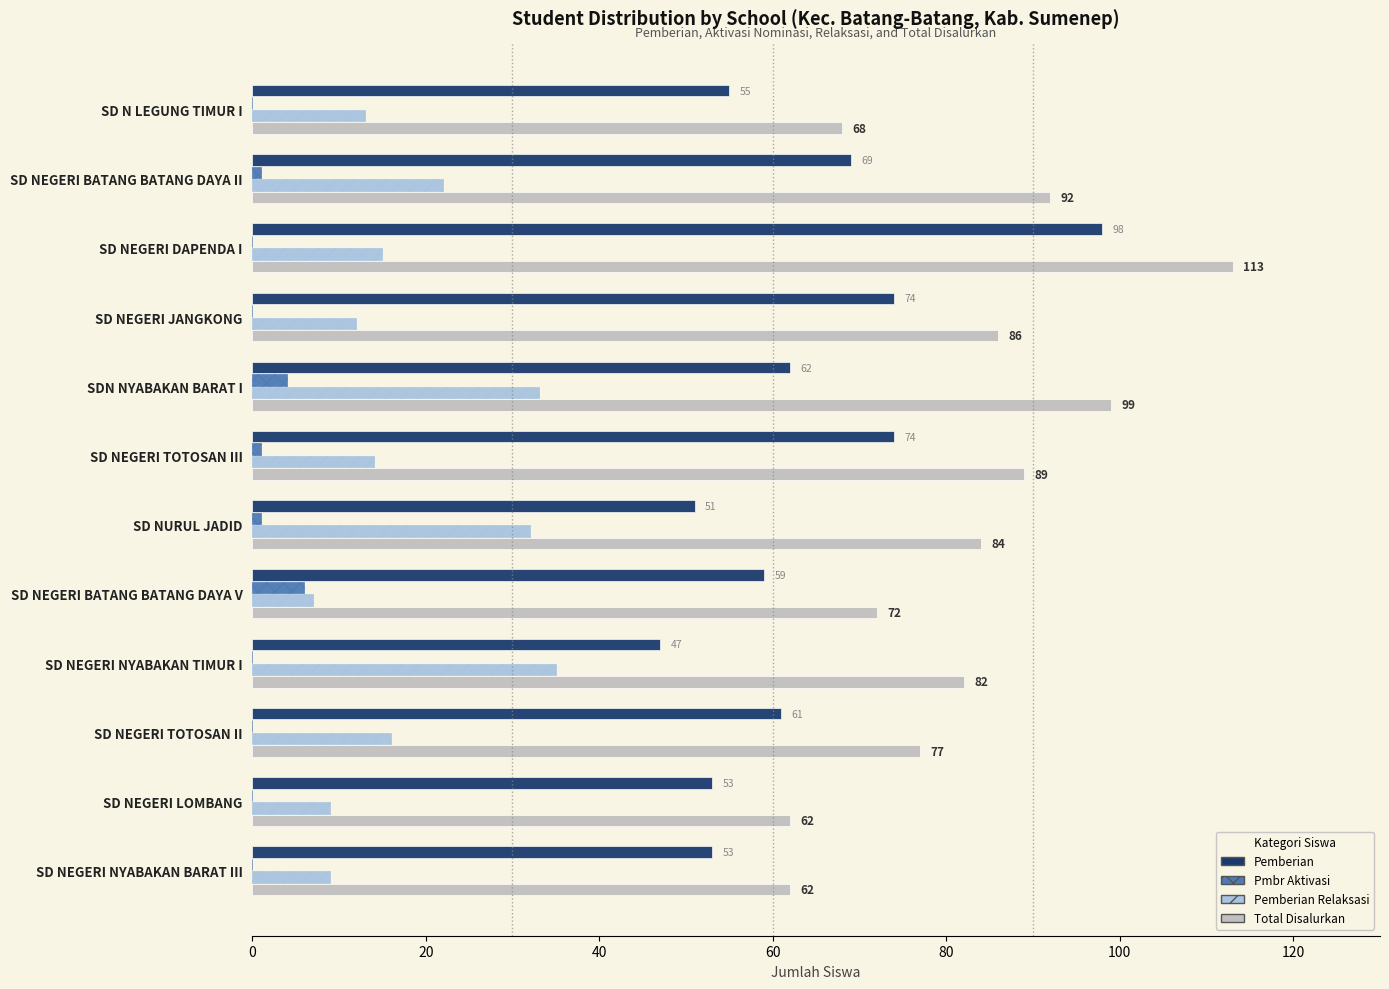

Which category has the highest value in the Pemberian Relaksasi series?

SD NEGERI NYABAKAN TIMUR I